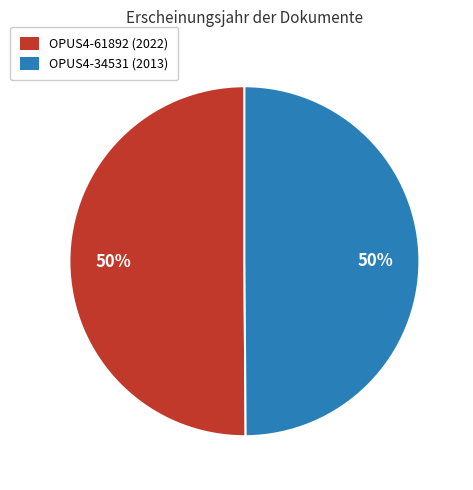

What is the ratio of the value at OPUS4-61892 to the value at OPUS4-34531?

1.0